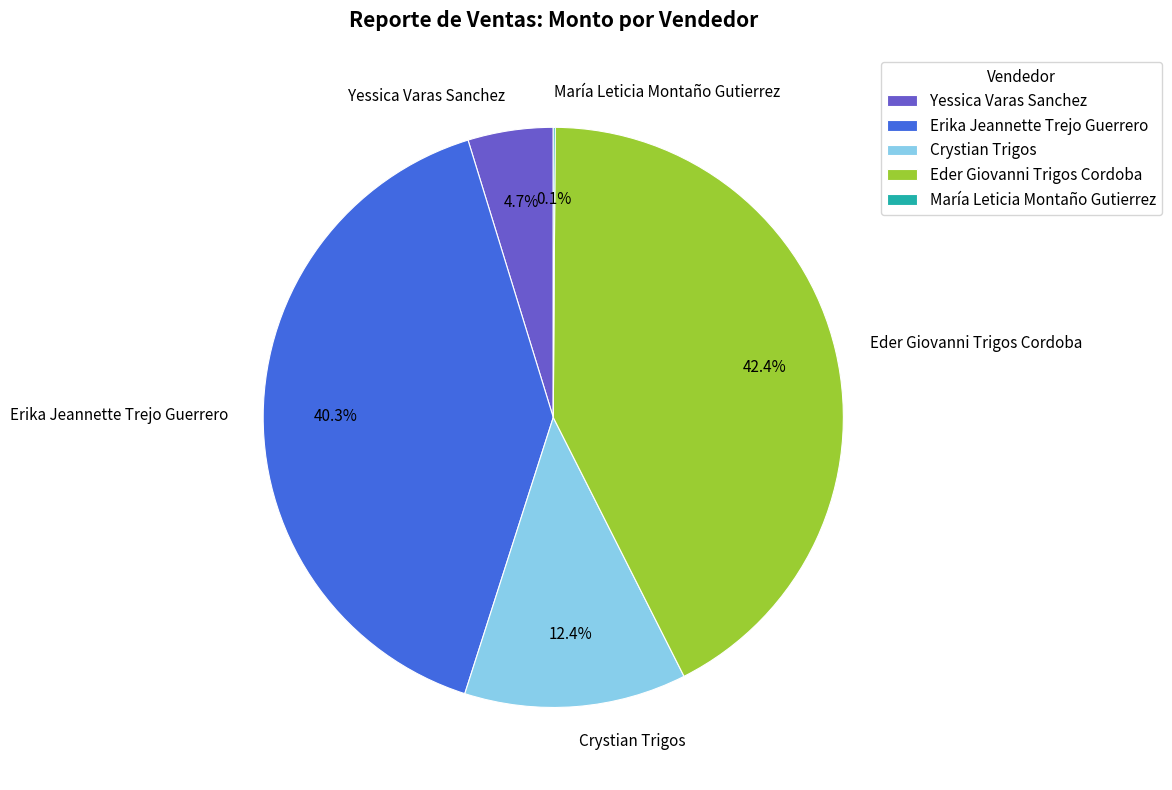

Between Eder Giovanni Trigos Cordoba and Erika Jeannette Trejo Guerrero, which is larger?

Eder Giovanni Trigos Cordoba